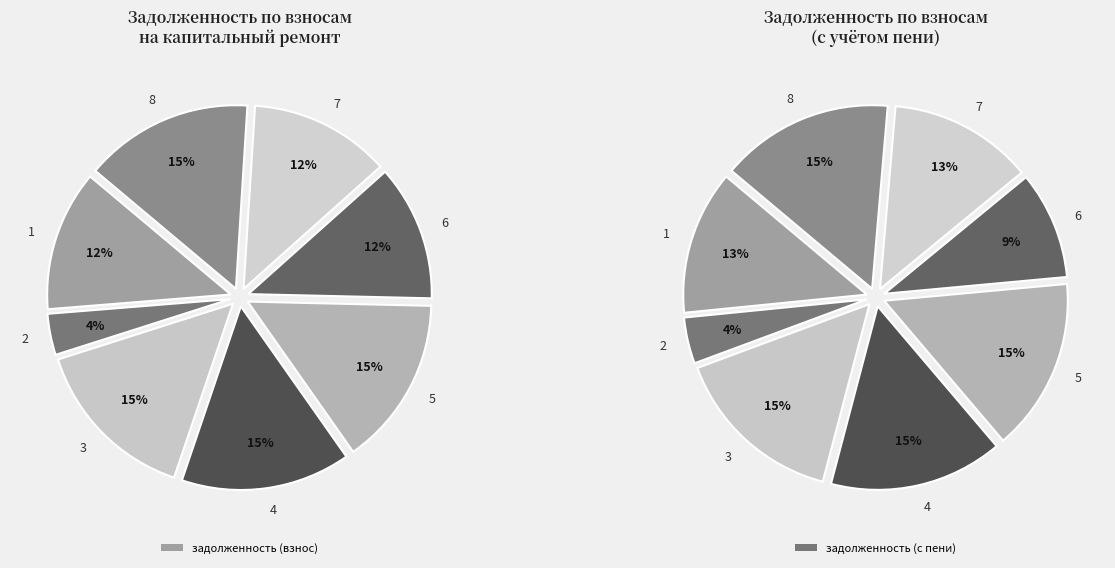

Is it true that 8 is 26% of the pie?

False